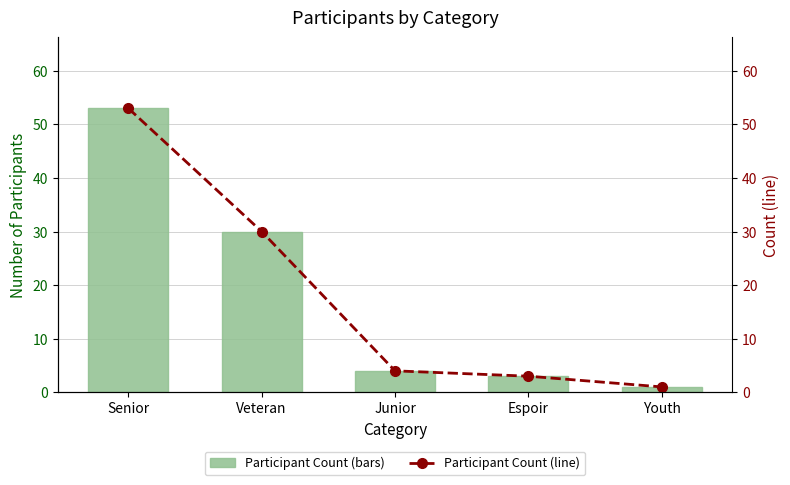

At which label does Count (line) first exceed 4?

Senior